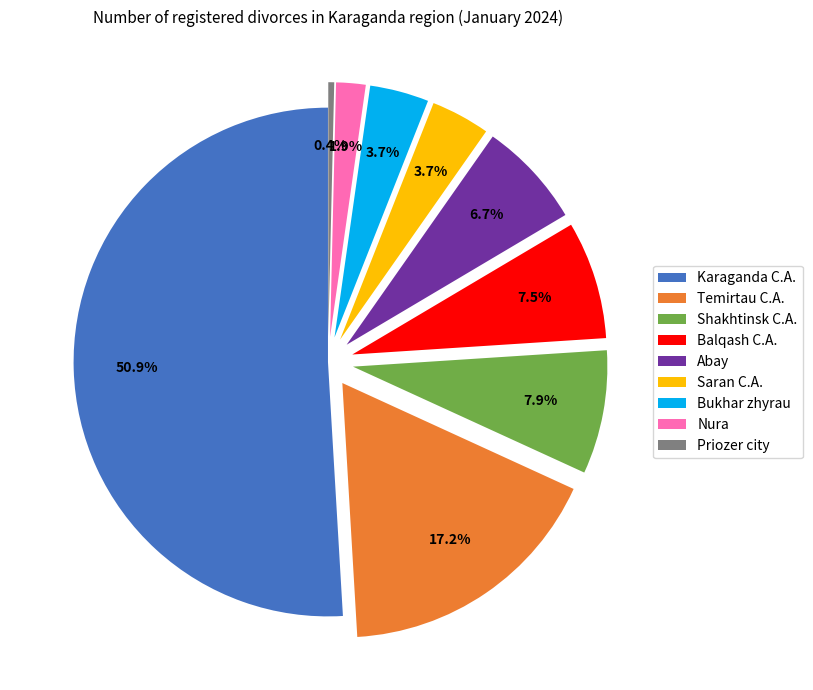

Which category has the smallest portion of the pie?

Priozer city